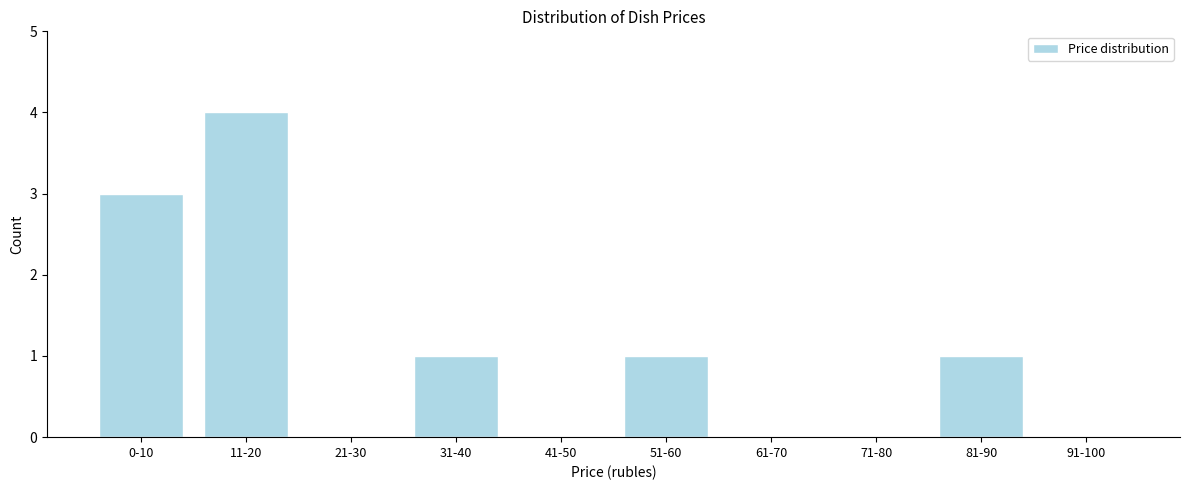

Reading left to right, what are all the values shown in this chart?

0-10=3	11-20=4	21-30=0	31-40=1	41-50=0	51-60=1	61-70=0	71-80=0	81-90=1	91-100=0